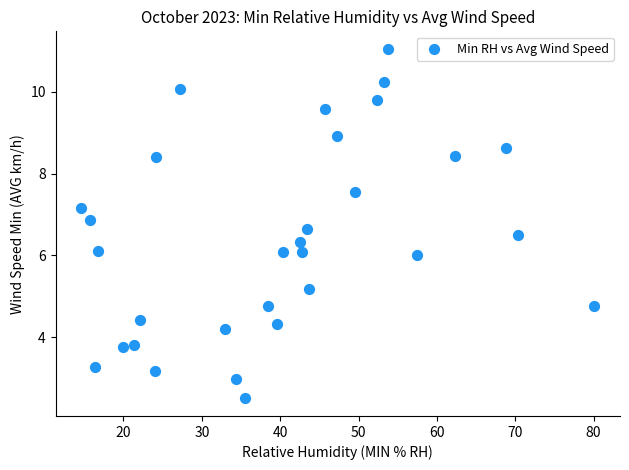

What is the range of X values (max minus min)?

65.5